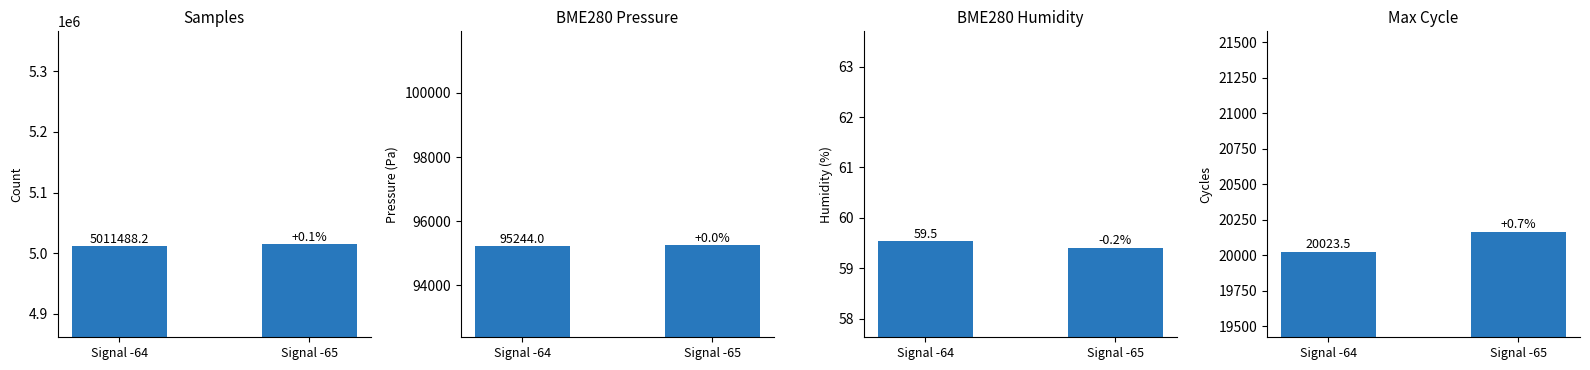

Reading left to right, what are all the values shown in this chart?

Samples: Signal -64=5011488.2	Signal -65=5015112.2
BME280_pressure: Signal -64=95244.0	Signal -65=95248.8
BME280_humidity: Signal -64=59.5	Signal -65=59.4
Max_cycle: Signal -64=20023.5	Signal -65=20164.5